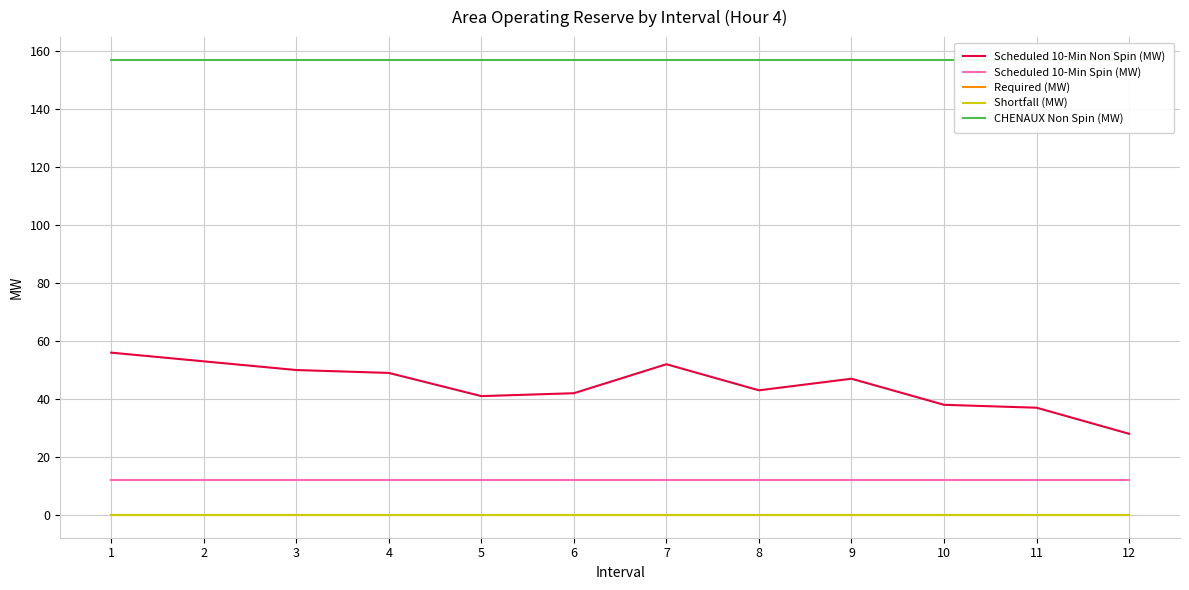

At which category does the chart reach its minimum across all series?

1